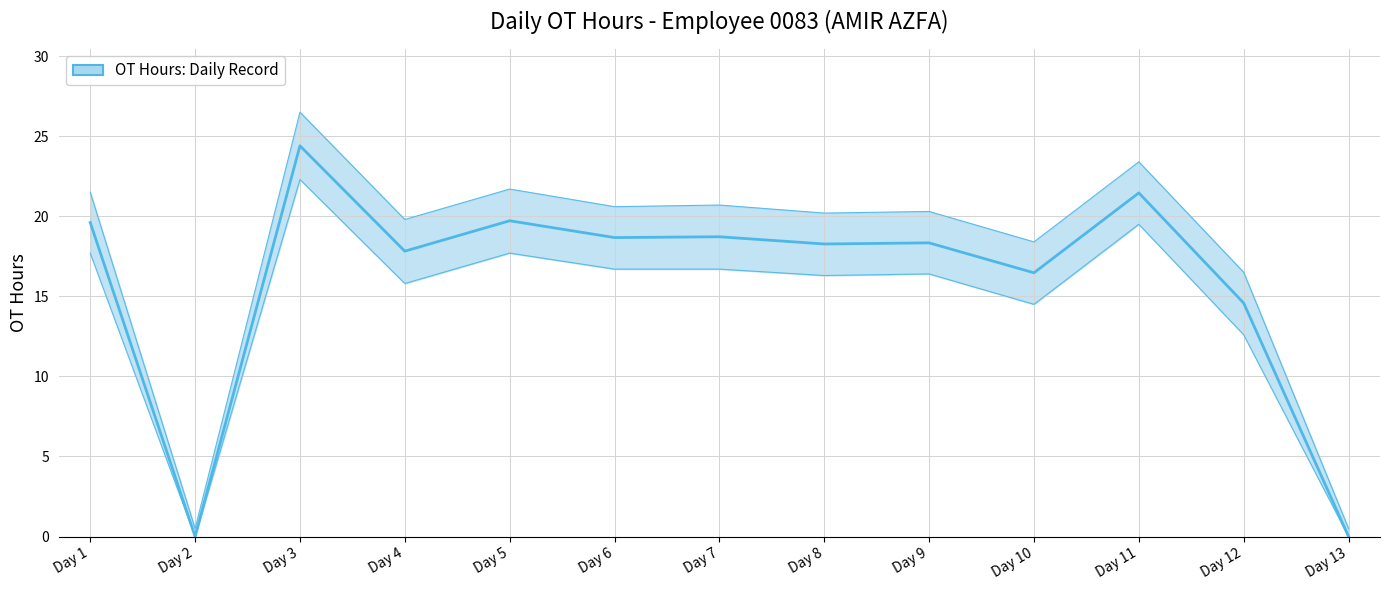

Read the value at Day 5.

19.7